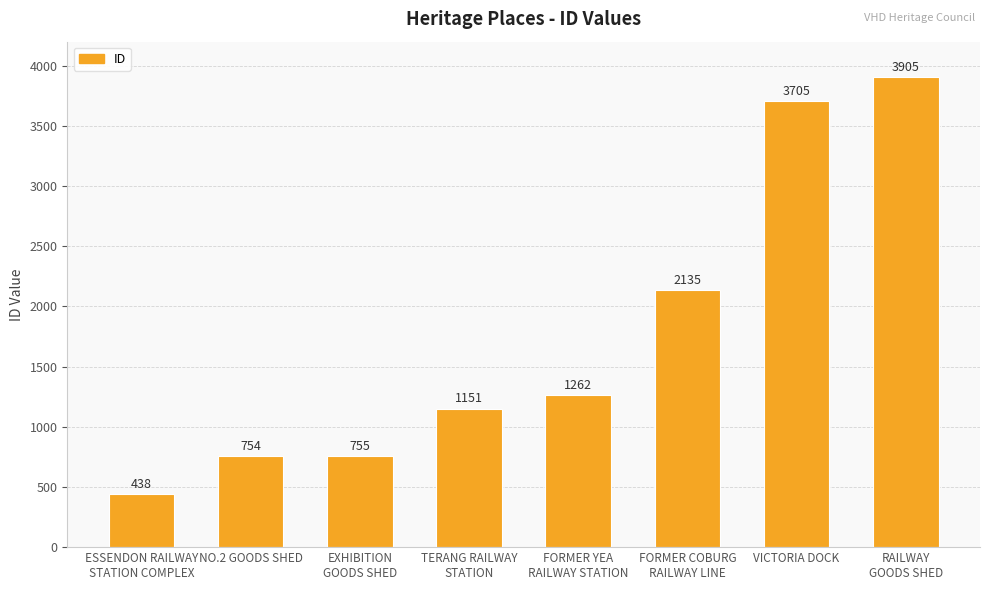

How many data points are less than 1262?

4